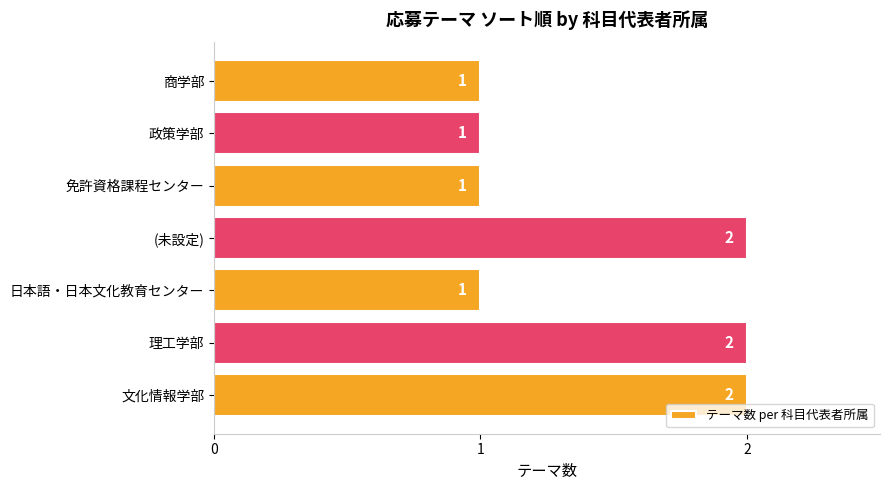

Count the values in the range 1 to 2.

7